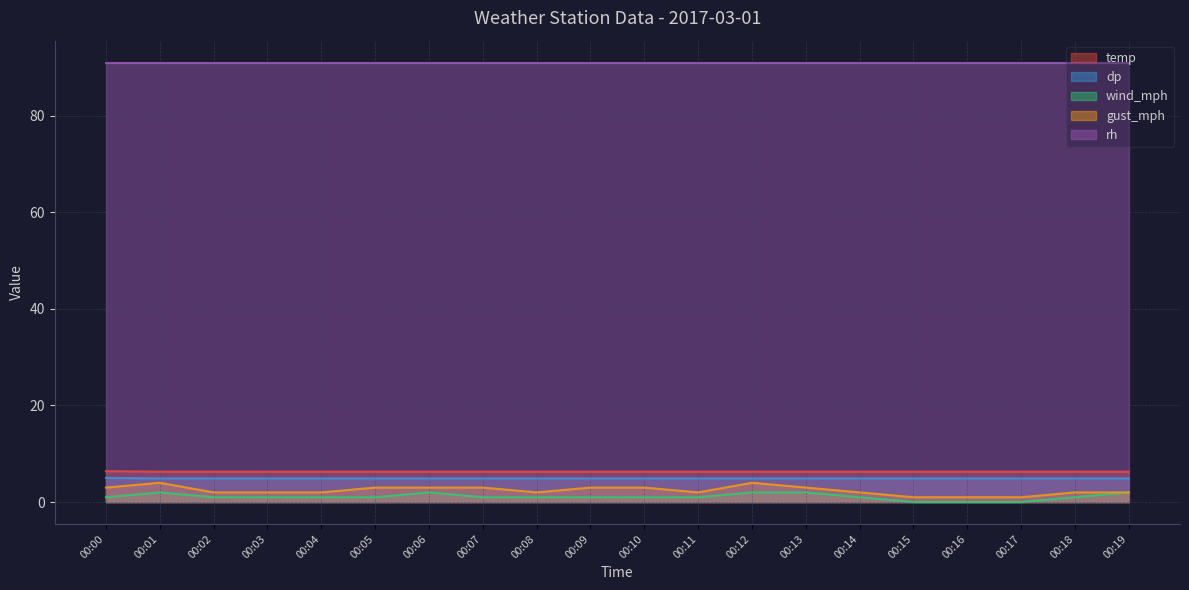

What is the value of the gust_mph point at the 2nd from the left?

4.0